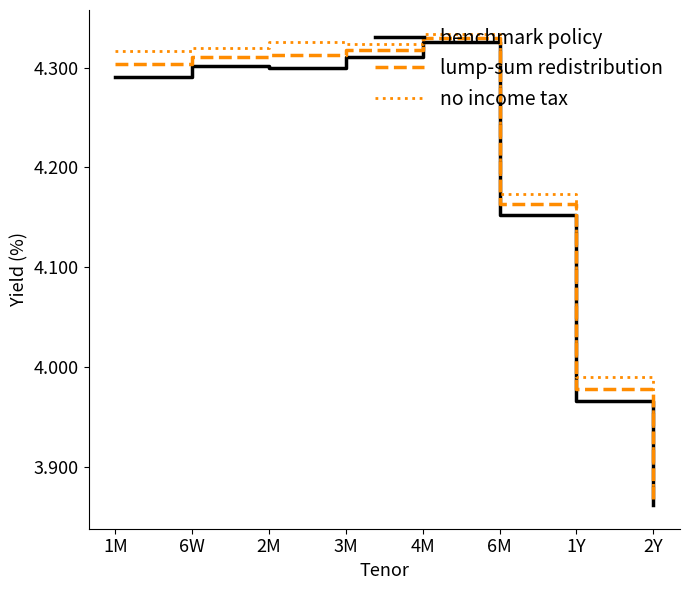

What position from the right is 1Y?

2